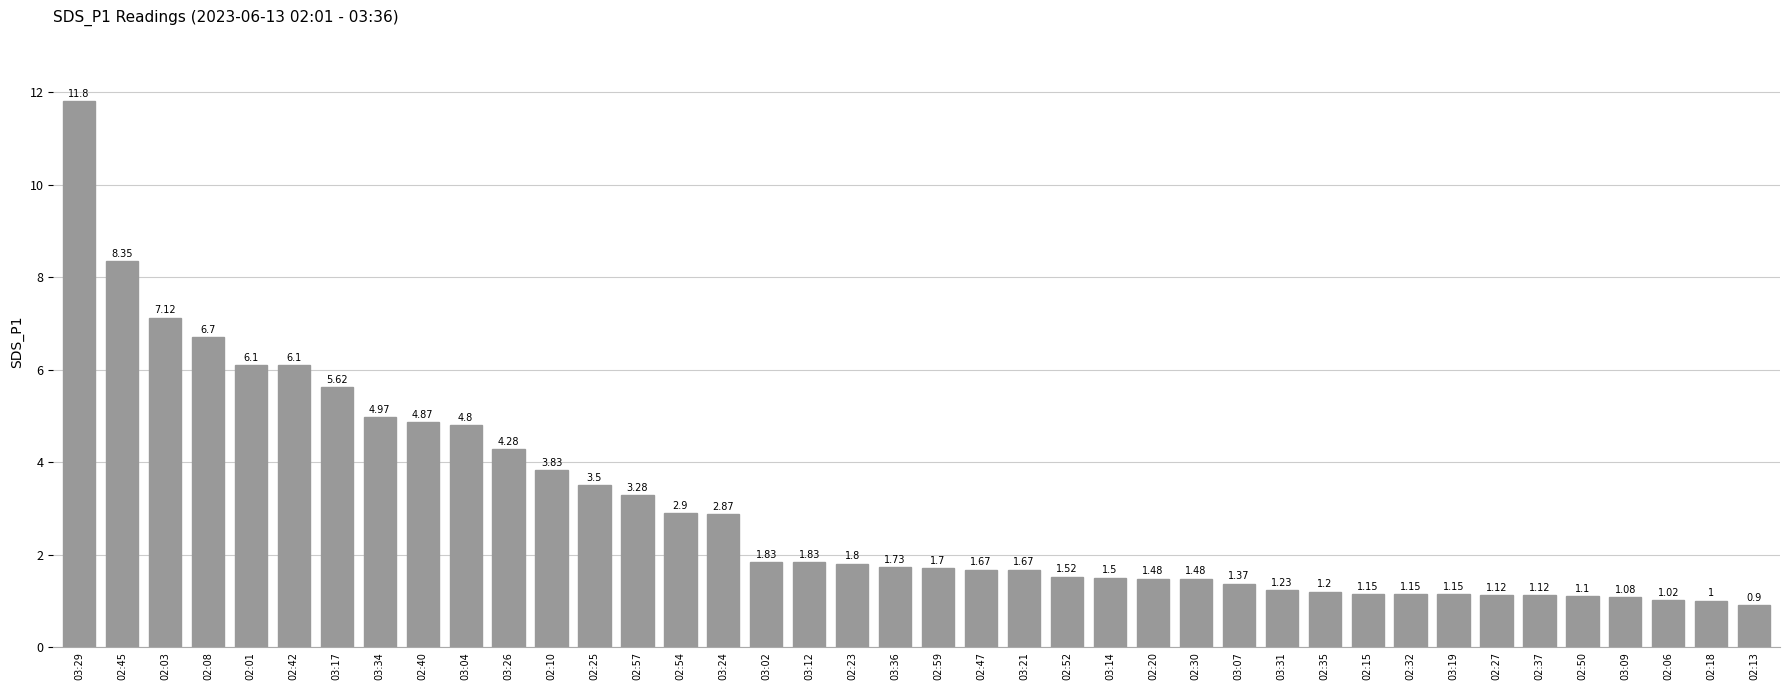

What is the sum of all values?

119.9